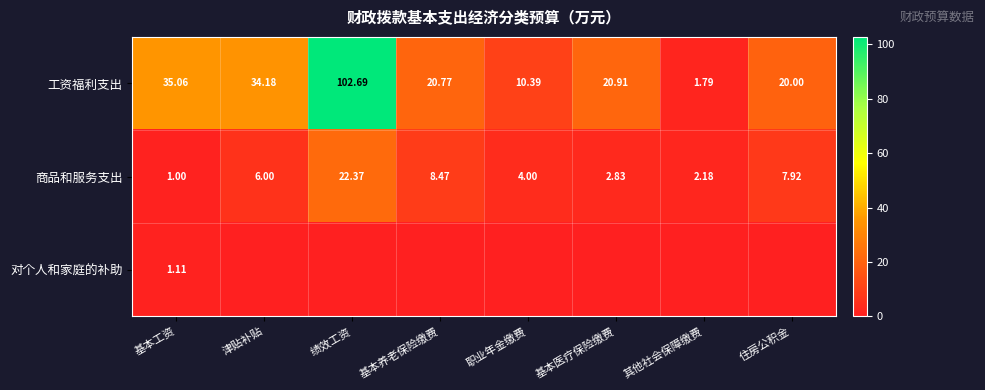

Which category has the highest value in the 工资福利支出 series?

绩效工资